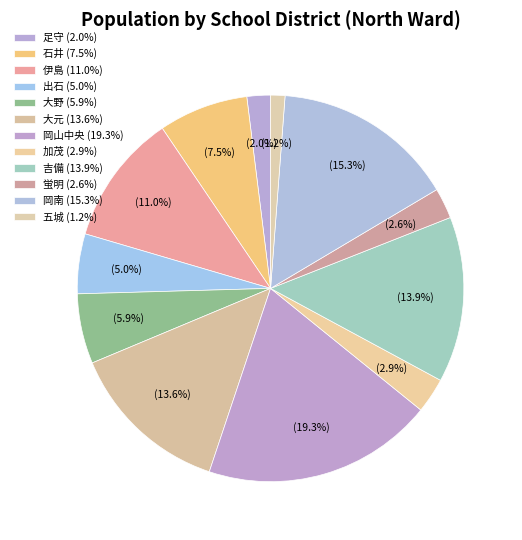

Count the number of slices in the pie.

12